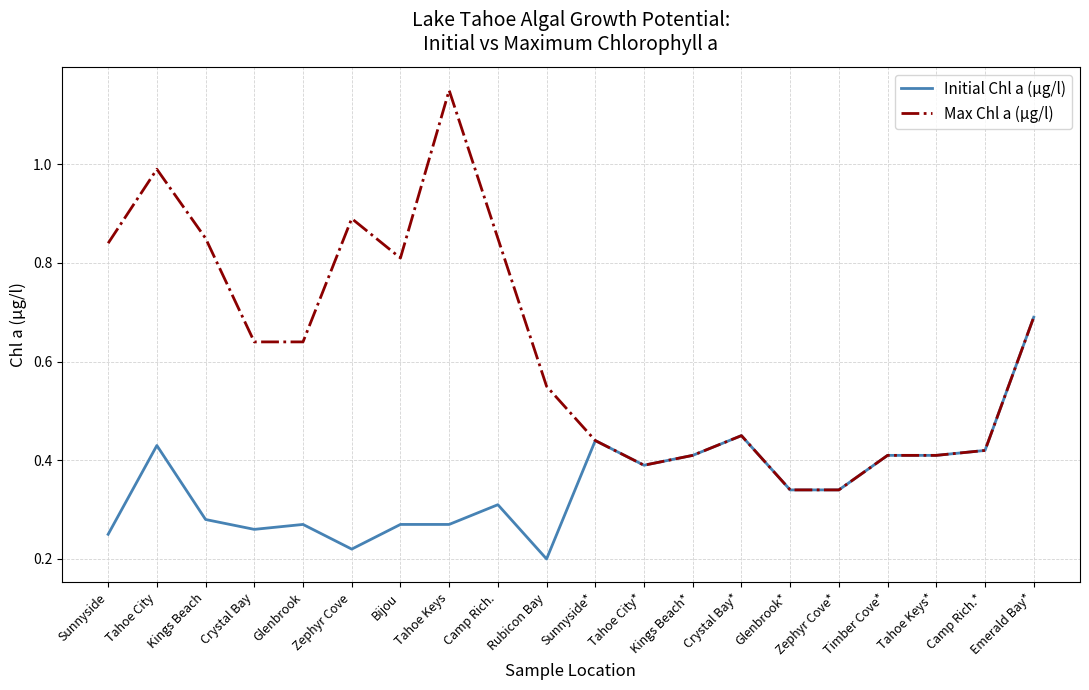

What position from the left is Crystal Bay*?

14